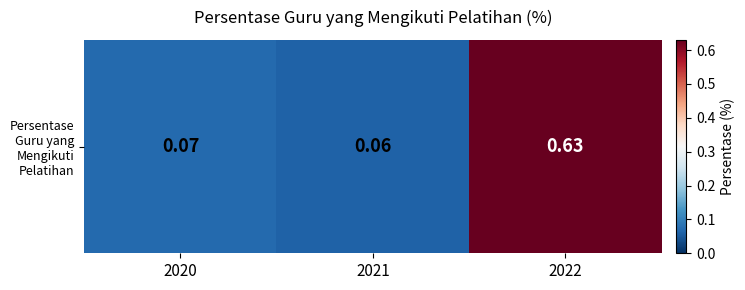

Where is the data nearest to the value 0?

2021